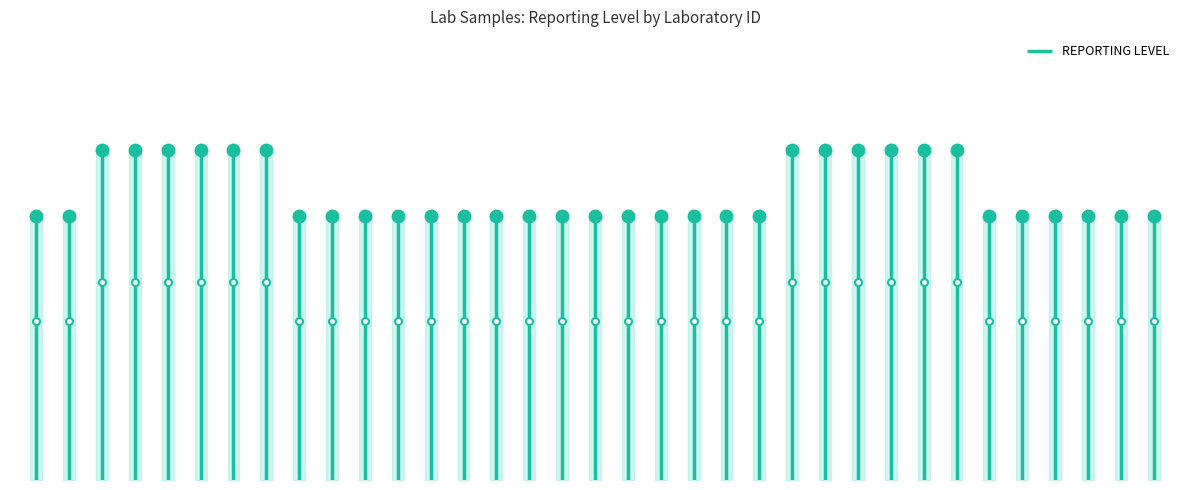

How many distinct data groups are displayed?

1